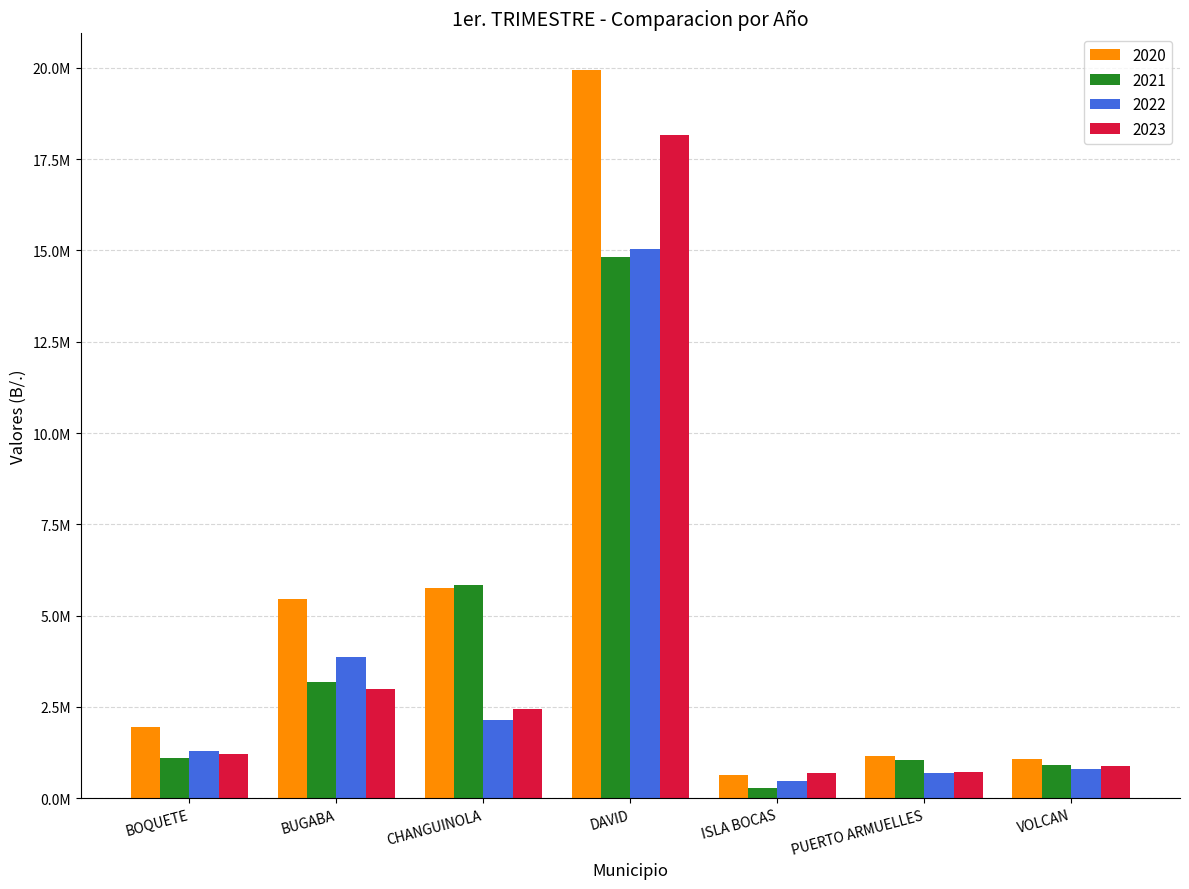

Reading left to right, what are all the values shown in this chart?

2020: BOQUETE=1938647.2	BUGABA=5460697.4	CHANGUINOLA=5762589.2	DAVID=19946934.9	ISLA BOCAS=621862.4	PUERTO ARMUELLES=1154514.1	VOLCAN=1083673.4
2021: BOQUETE=1092189.4	BUGABA=3177156.5	CHANGUINOLA=5845472.3	DAVID=14805931.9	ISLA BOCAS=277761.9	PUERTO ARMUELLES=1034256.3	VOLCAN=905634.5
2022: BOQUETE=1283485.2	BUGABA=3854467.9	CHANGUINOLA=2146628.2	DAVID=15048674.7	ISLA BOCAS=469439.2	PUERTO ARMUELLES=679962.6	VOLCAN=800642.1
2023: BOQUETE=1219213.1	BUGABA=2982187.1	CHANGUINOLA=2438368.0	DAVID=18151683.1	ISLA BOCAS=682996.9	PUERTO ARMUELLES=716344.3	VOLCAN=891982.7